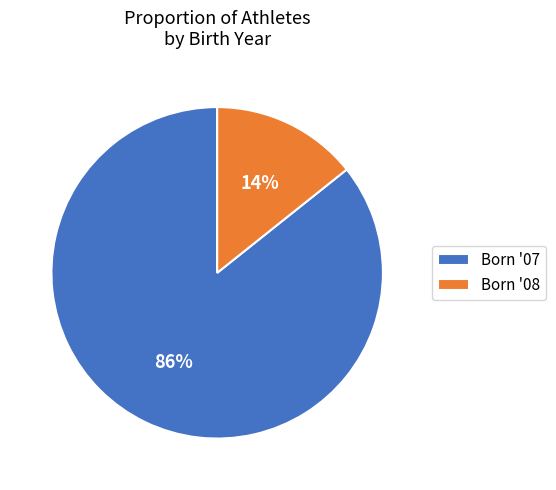

To the nearest percent, what is the combined percentage of Born '07 and Born '08?

100%